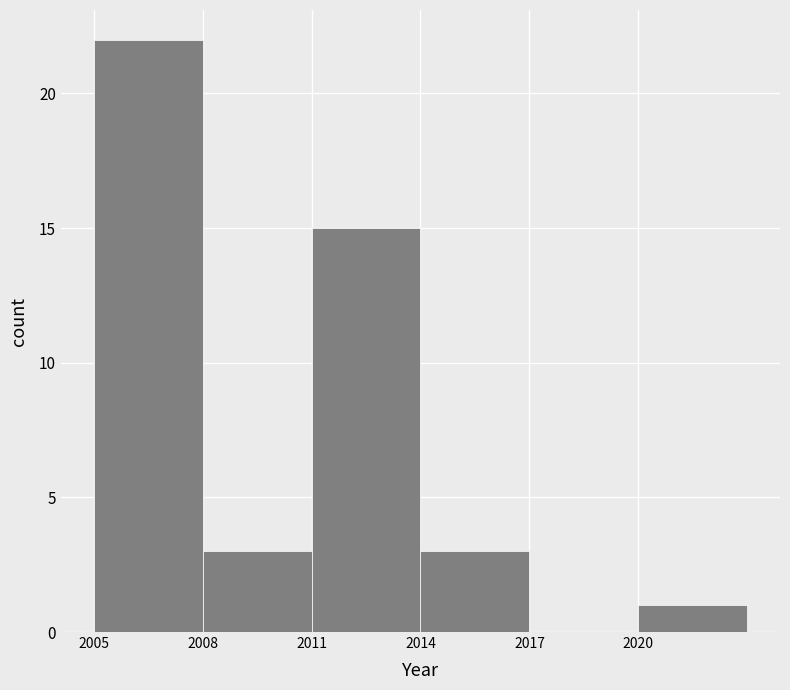

Reading left to right, list every bar in this chart as the range it spans on the x-axis followed by its height. The values are not printed on the chart, so give them approximately, as read against the axis.

2005 to 2008: 22
2008 to 2011: 3
2011 to 2014: 15
2014 to 2017: 3
2017 to 2020: 0
2020 to 2023: 1